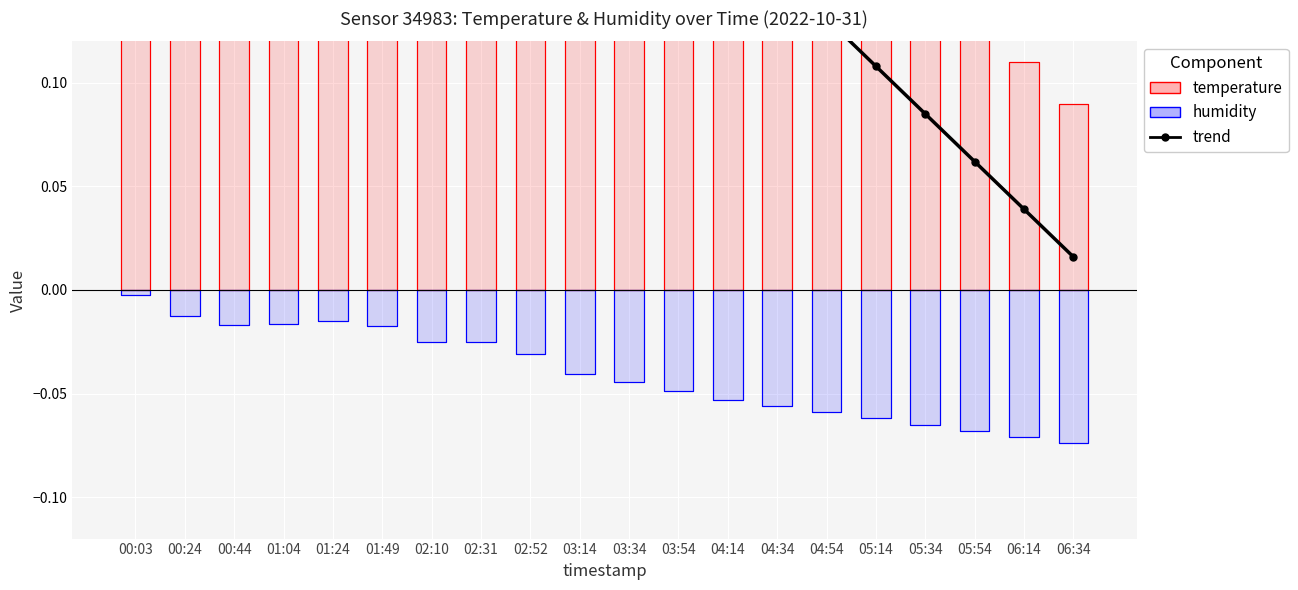

What is the value of the 4th bar from the left?

0.4